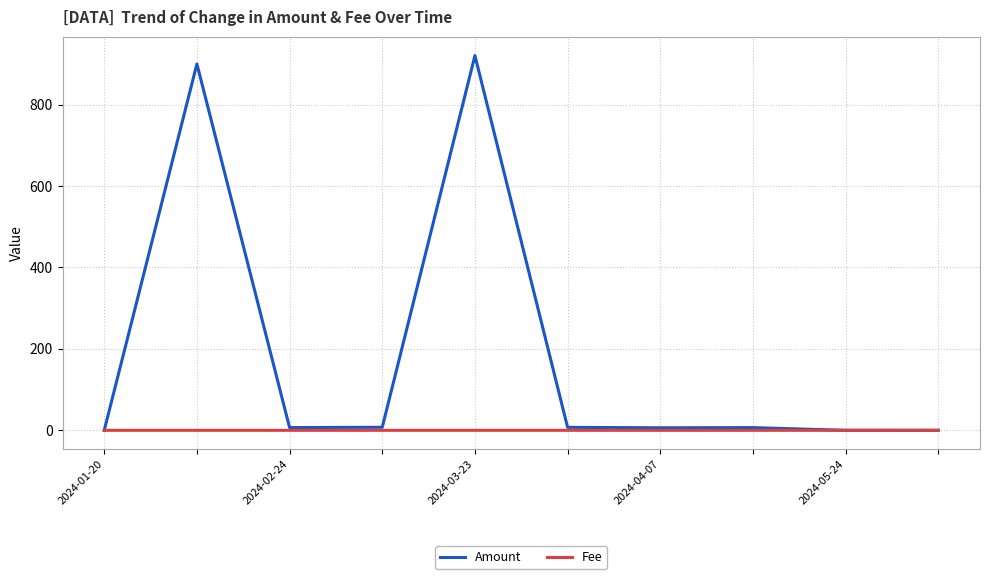

What is the difference between the maximum and minimum values in the Amount series?

920.6